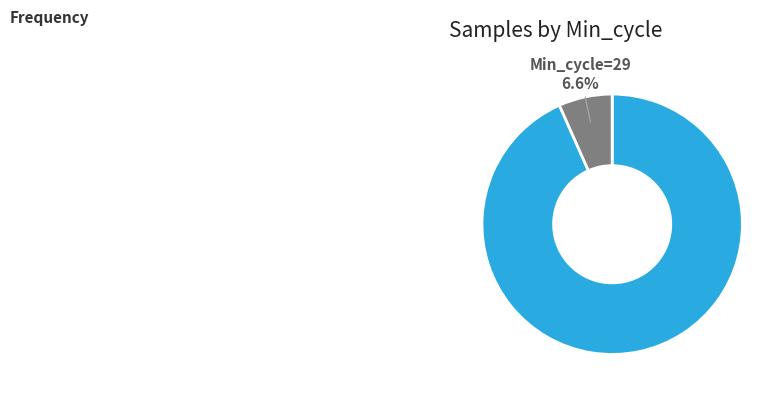

Does any single category account for the majority?

Yes